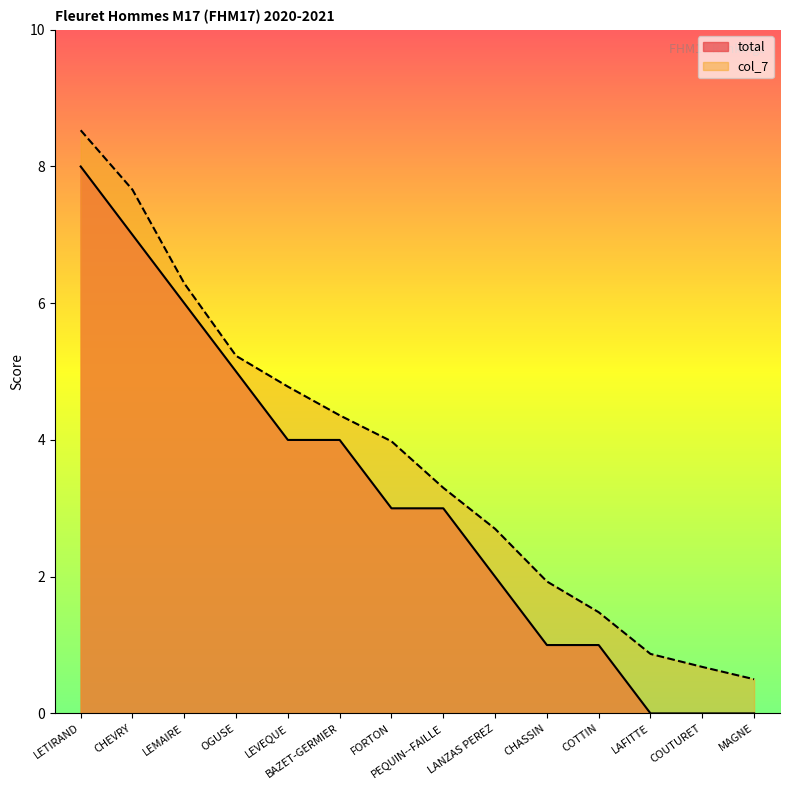

Which series has the largest range (max minus min)?

col_7